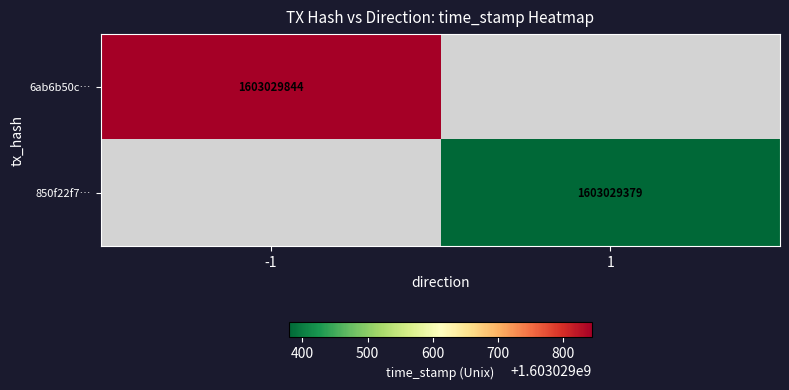

Which series changed the most between direction and time_stamp?

6ab6b50cce8bc7431b9857bc6ba2d80370066ce